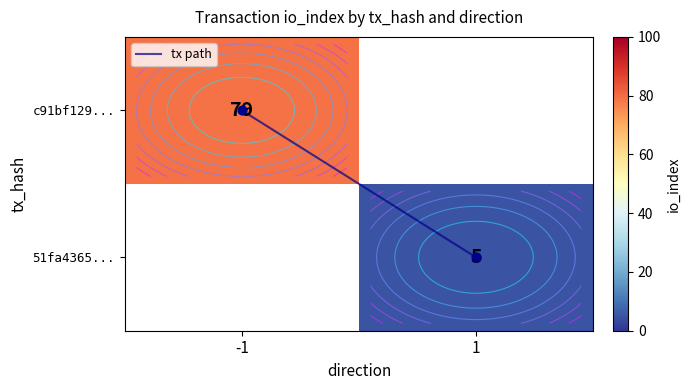

What is the approximate value of tx path at 1?

1.0